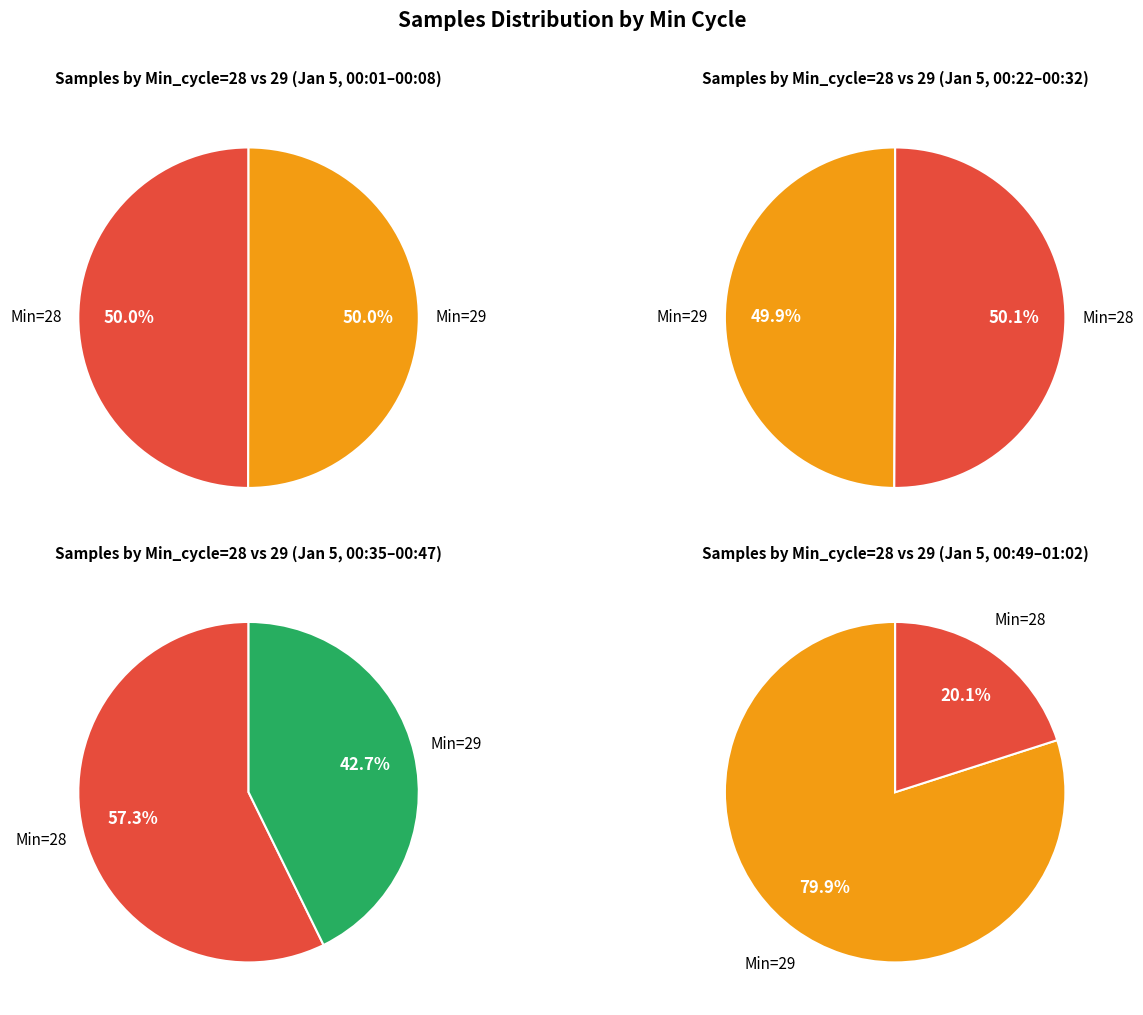

Is the sum of 28 and 28 greater than half?

No